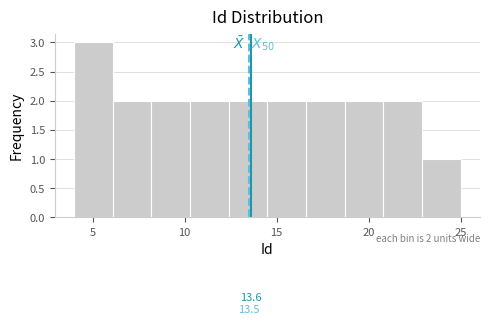

Over which range of the x-axis is the bar tallest?

4.0 to 6.1